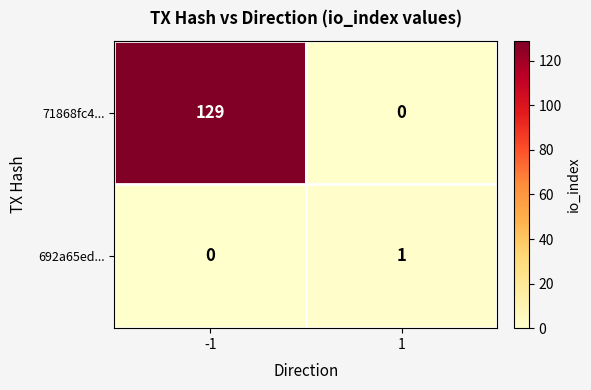

What is the greatest value displayed?

129